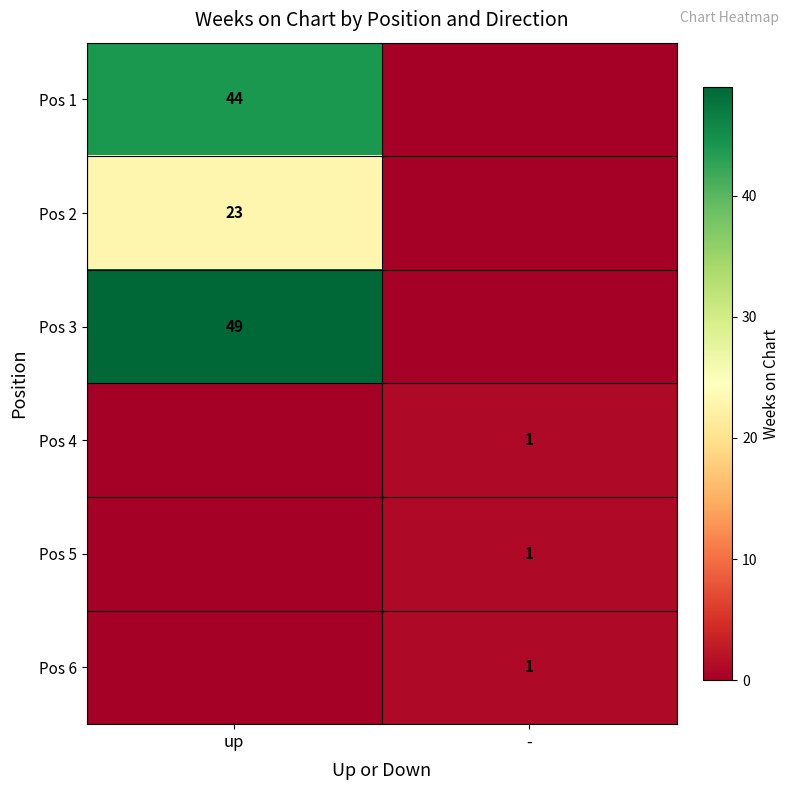

Count the number of data series in this chart.

6